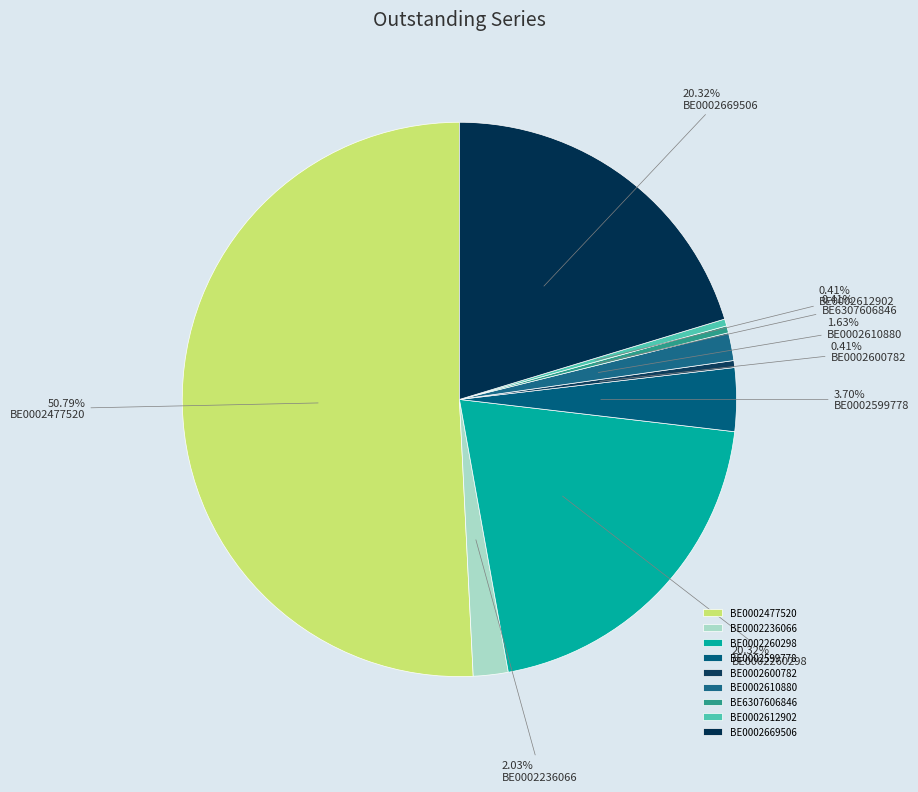

What percentage do BE0002260298 and BE0002477520 together represent?

71.1%